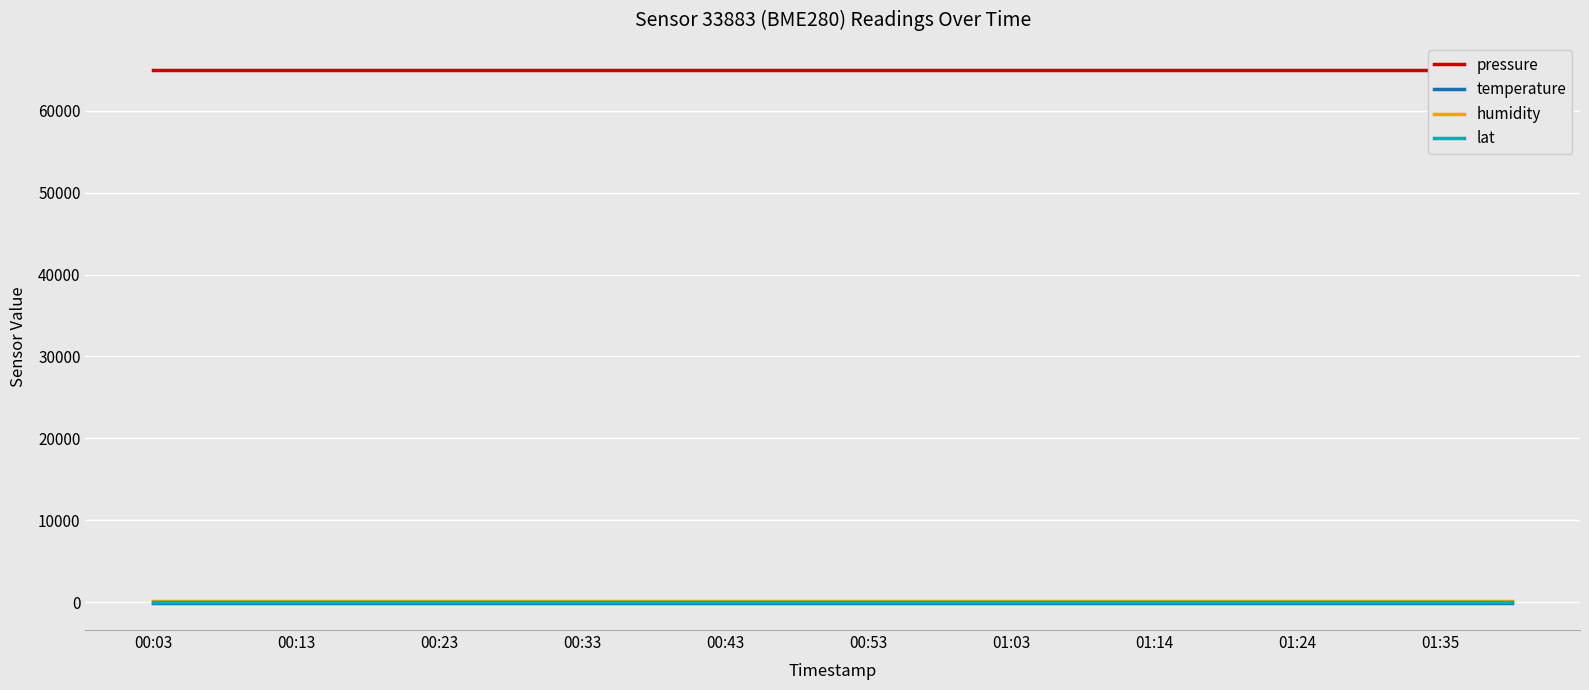

Where is humidity nearest to the value 100?

00:03